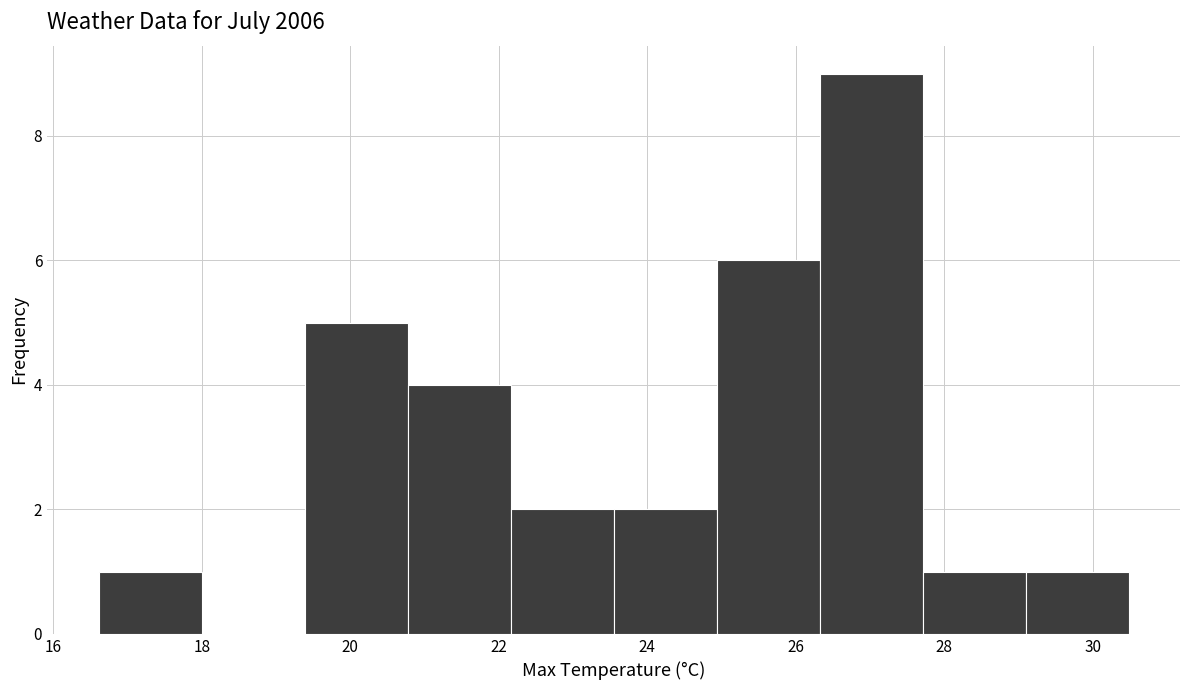

How tall is the bar that spans 22.2 to 23.6 on the x-axis? Neither the bar edges nor the heights are printed on the chart, so give them approximately, as read against the axes.

2